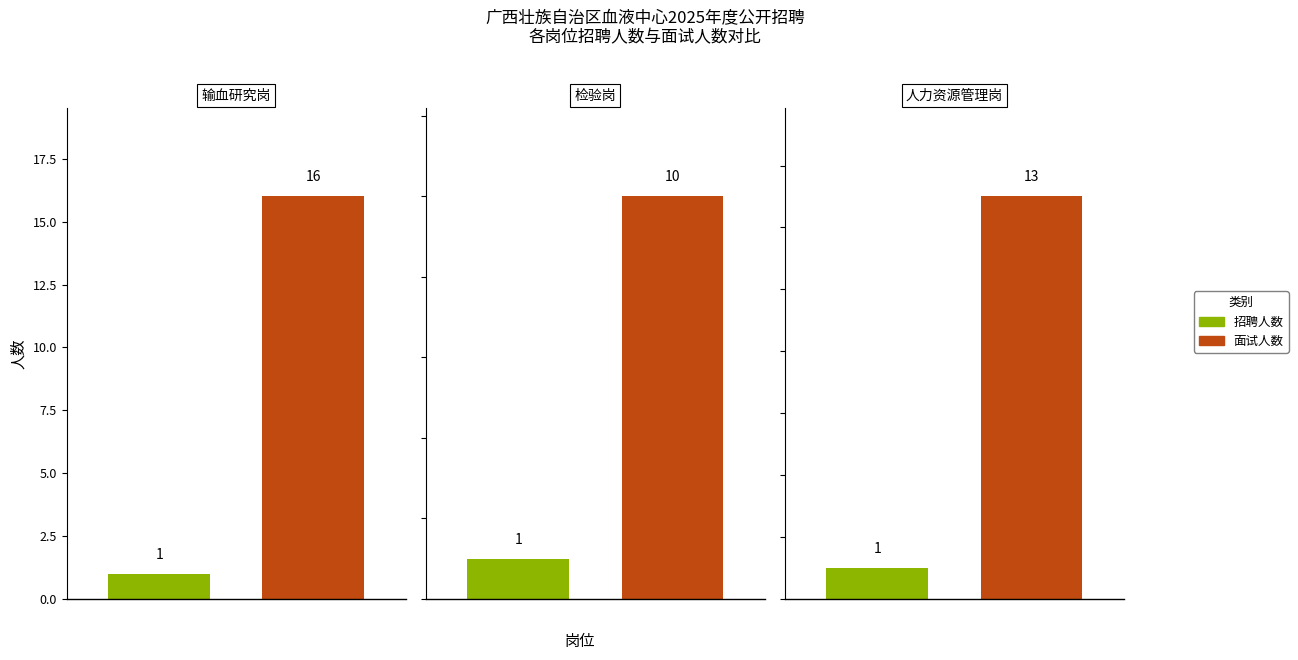

How many values in the 面试人数 series are below 13?

1